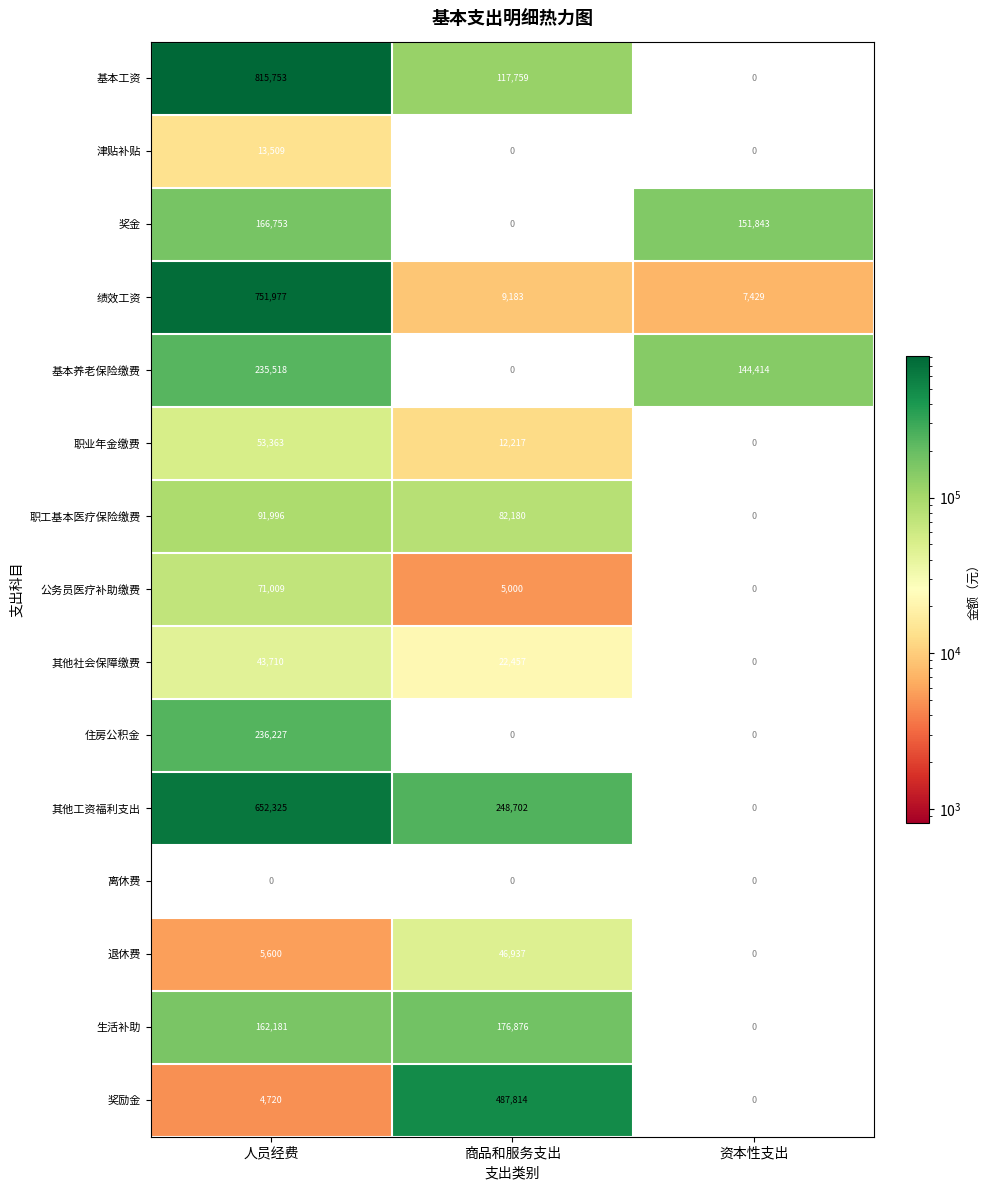

What is the difference between the maximum and second lowest values in the 其他工资福利支出 series?

403623